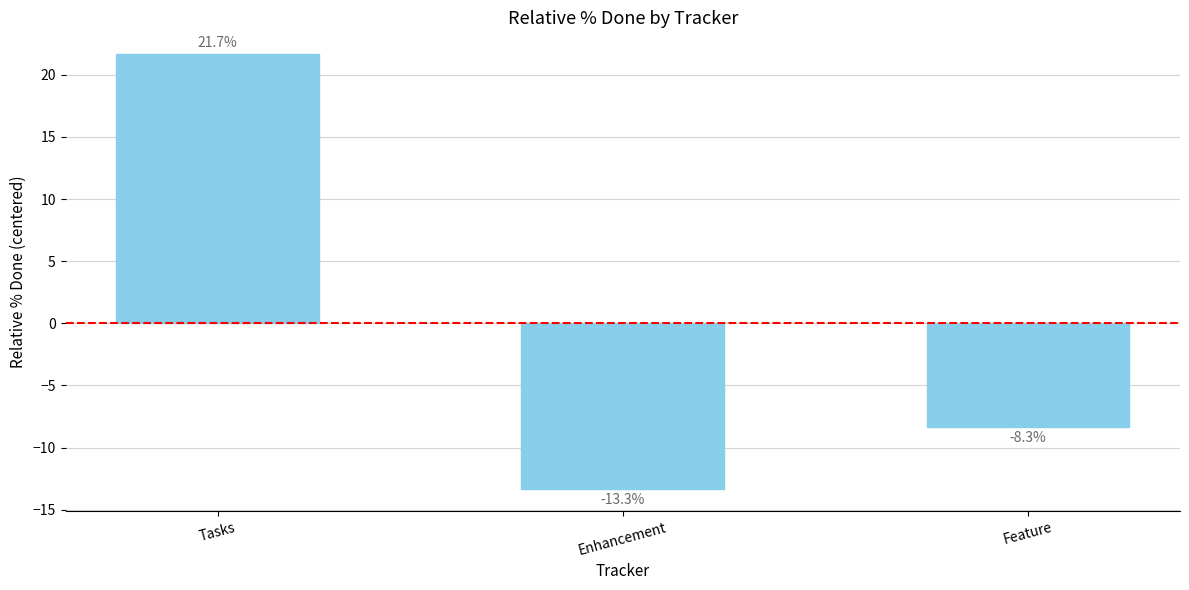

Count the number of categories in the chart.

3